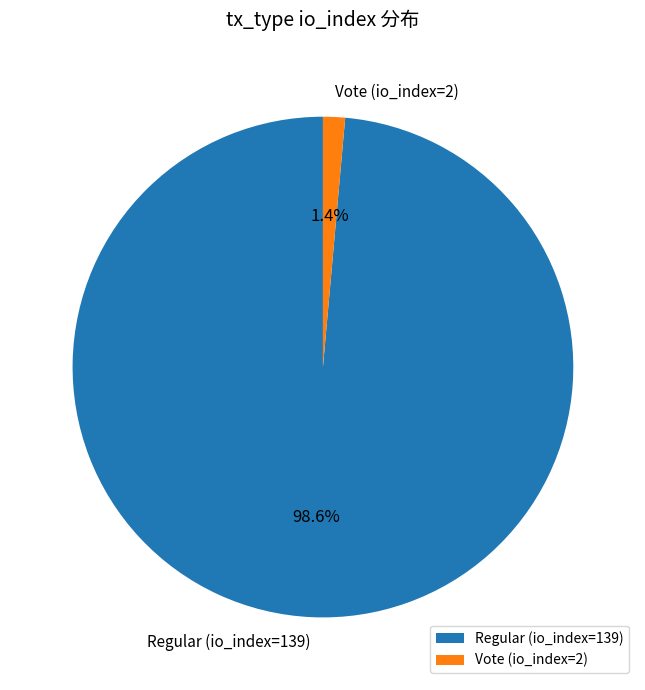

Which has a higher value, Vote (io_index=2) or Regular (io_index=139)?

Regular (io_index=139)